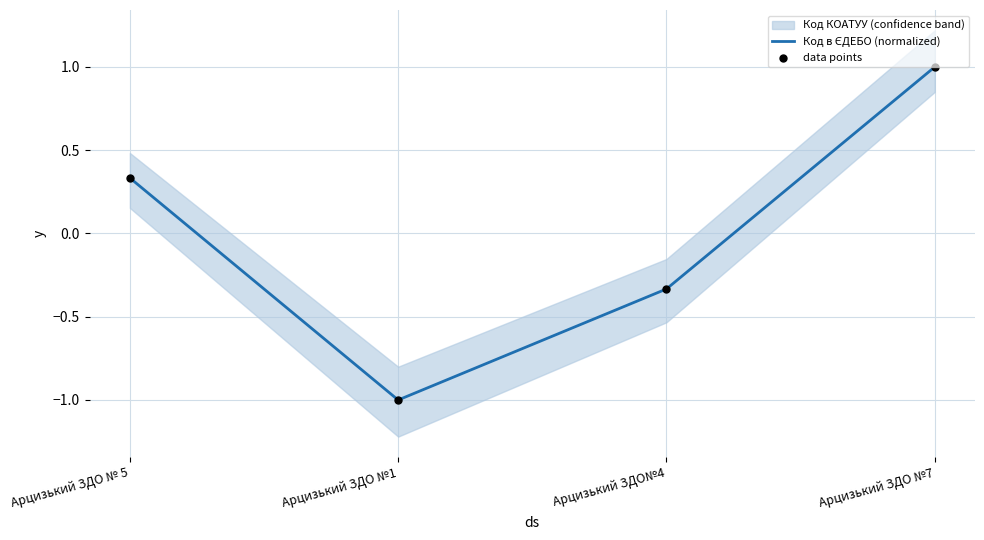

Which series has the largest total across all categories?

Код в ЄДЕБО (normalized)